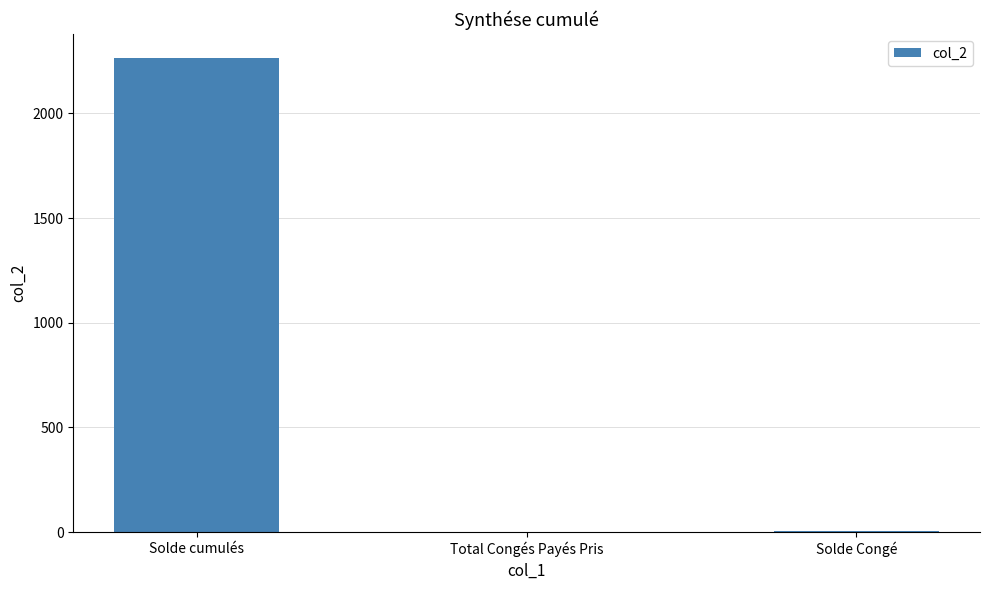

Where is the data nearest to the value 1133?

Solde Congé